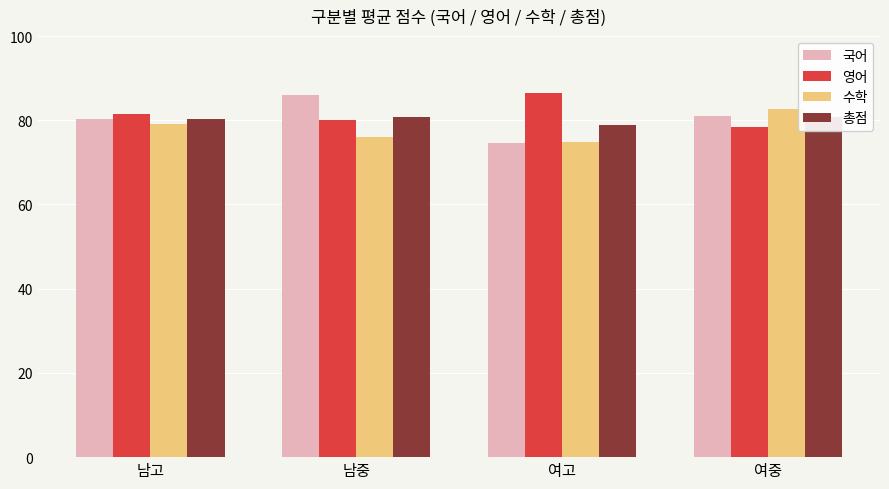

Between 남고 and 여중, which is larger?

여중